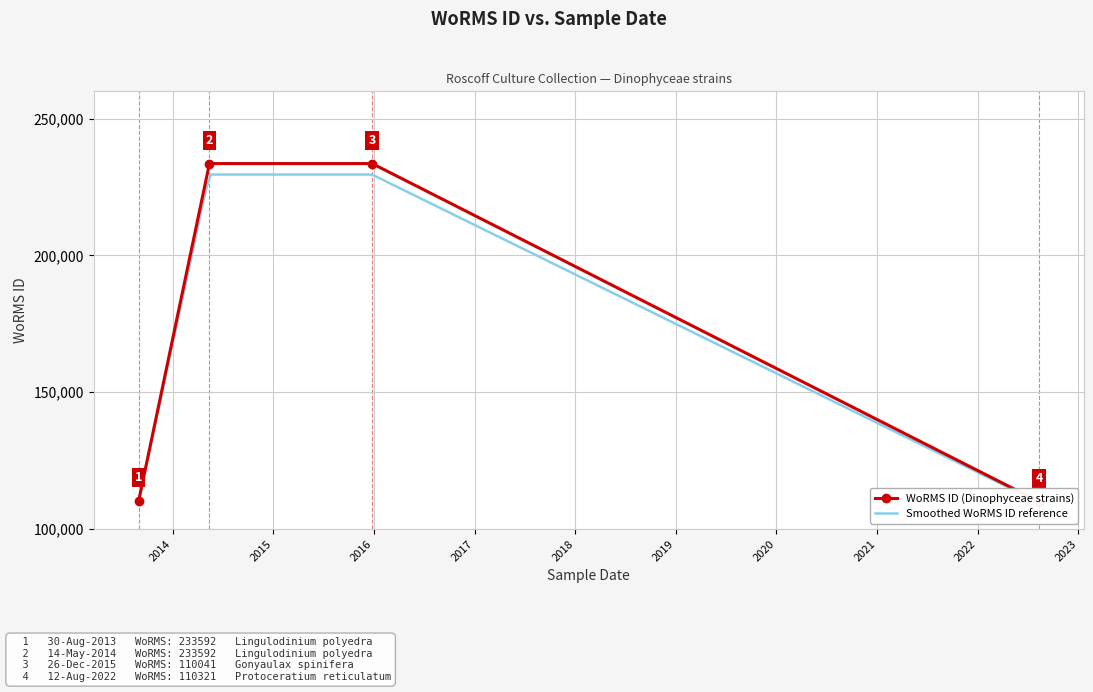

Where is the first local minimum?

12-08-2022